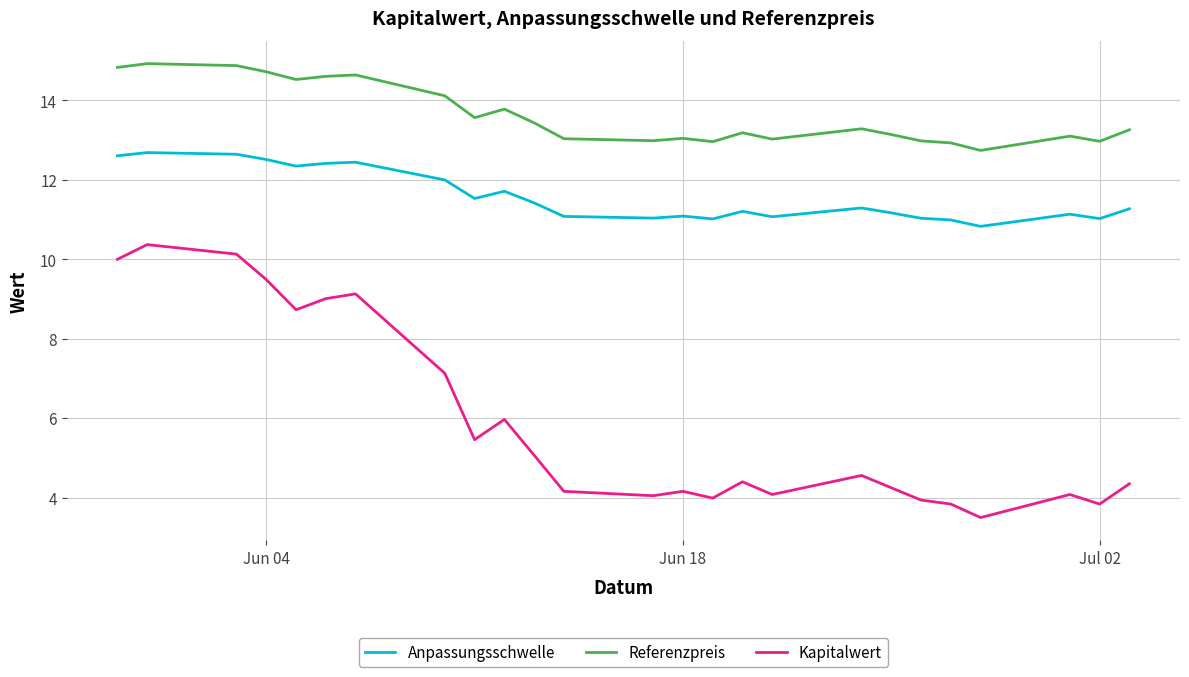

List the series in order of their overall mean, highest first.

Referenzpreis, Anpassungsschwelle, Kapitalwert